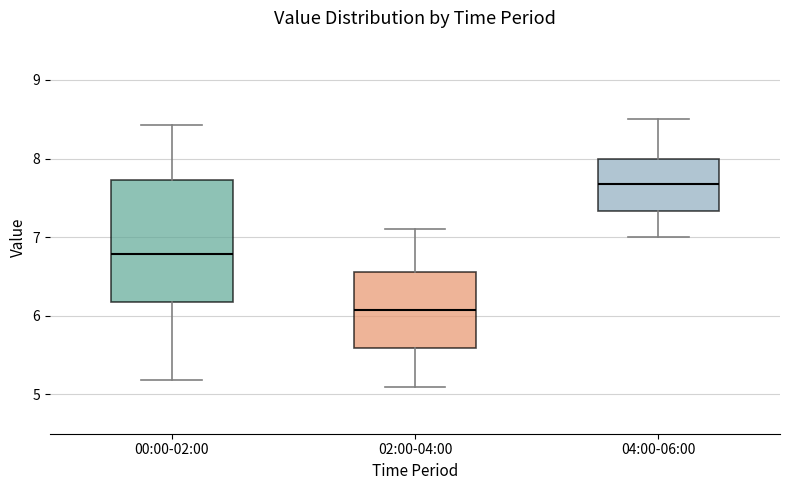

Reading left to right, read every box against the y-axis: the position of its median line, the range the box covers, and the ends of its whiskers. The values are not printed on the chart, so give them approximately, as read against the axis.

00:00-02:00: median 6.8, box 6.2 to 7.7, whiskers 5.2 to 8.4
02:00-04:00: median 6.1, box 5.6 to 6.6, whiskers 5.1 to 7.1
04:00-06:00: median 7.7, box 7.3 to 8.0, whiskers 7.0 to 8.5